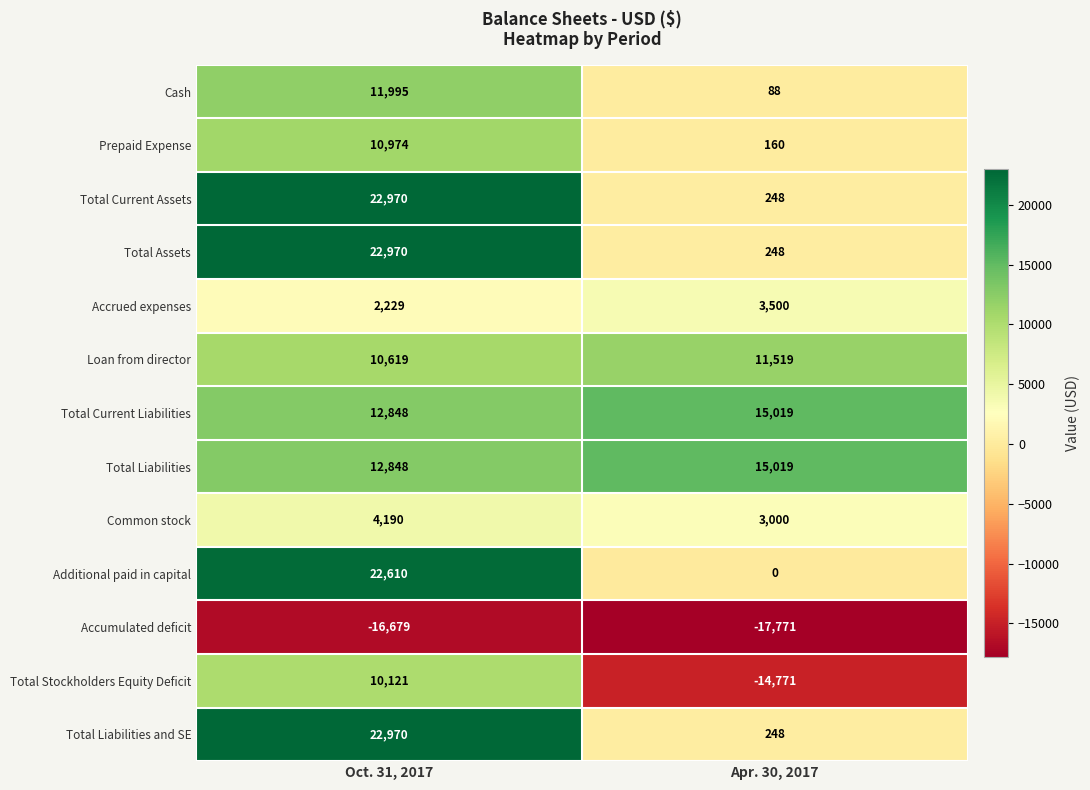

True or false: Accrued expenses has a value of 5856 at Apr. 30, 2017.

False